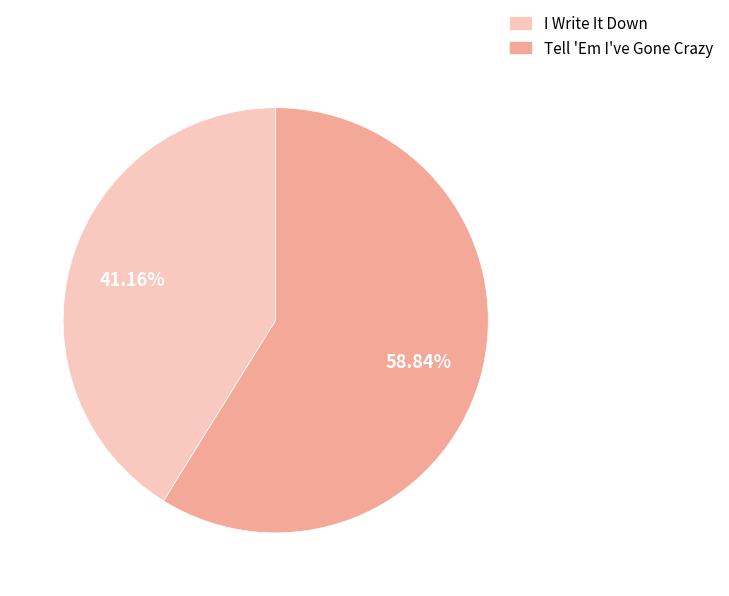

How many slices are in this pie chart?

2